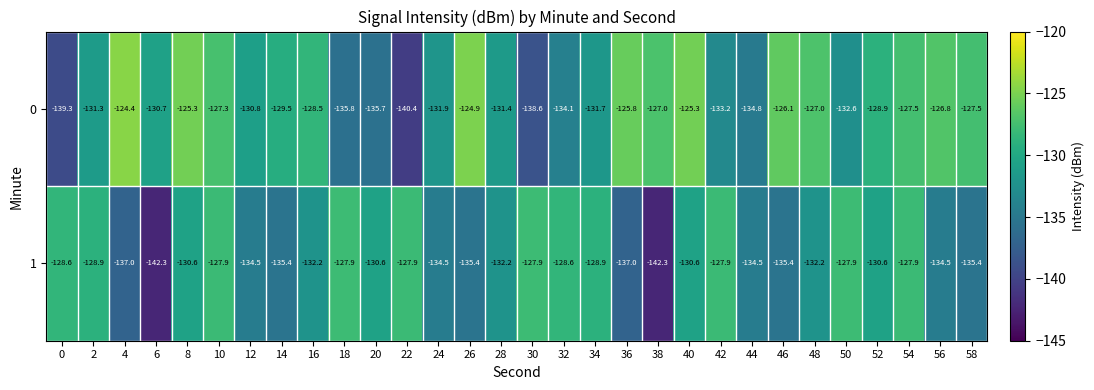

What is the approximate value of 0 at 34?

-131.7